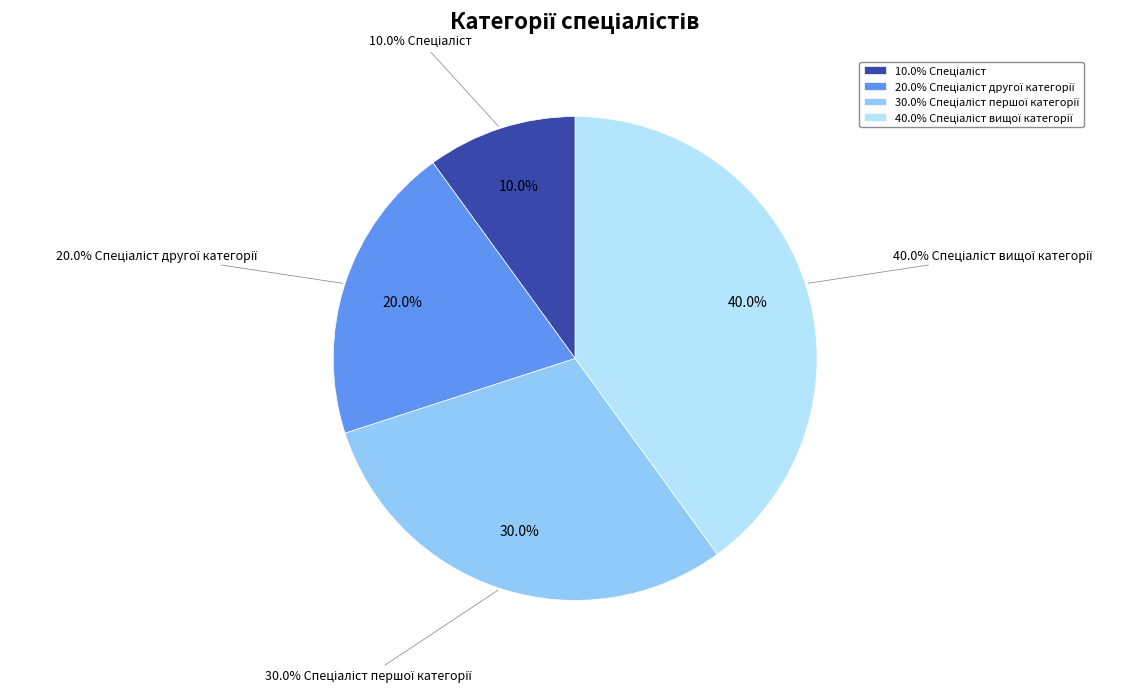

What percentage is the Спеціаліст першої категорії slice, to the nearest percent?

30%